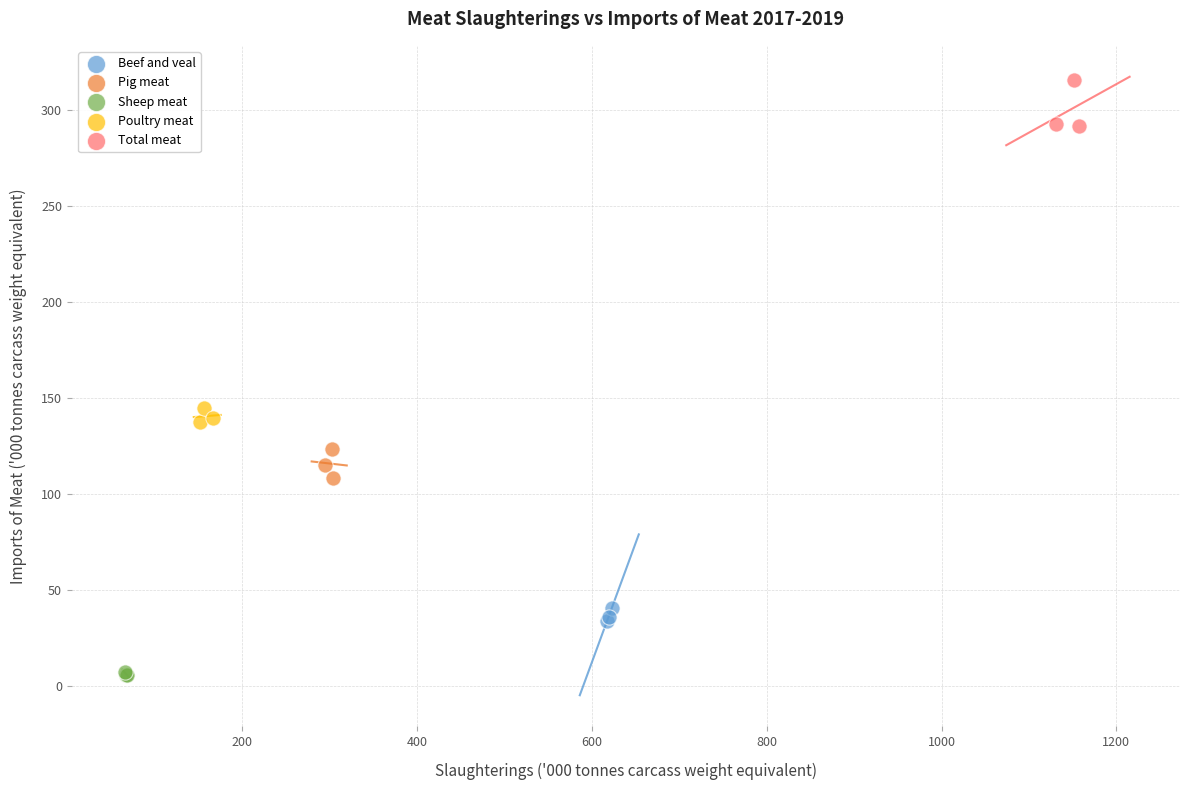

Which series has the widest spread of Y values?

Total meat